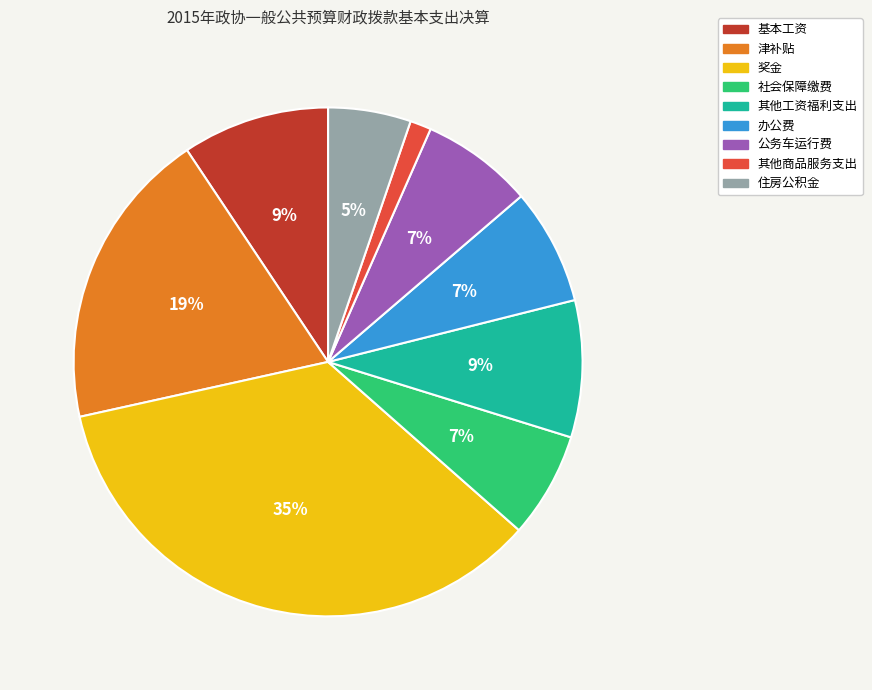

To the nearest percent, what percentage of the pie is 社会保障缴费?

7%